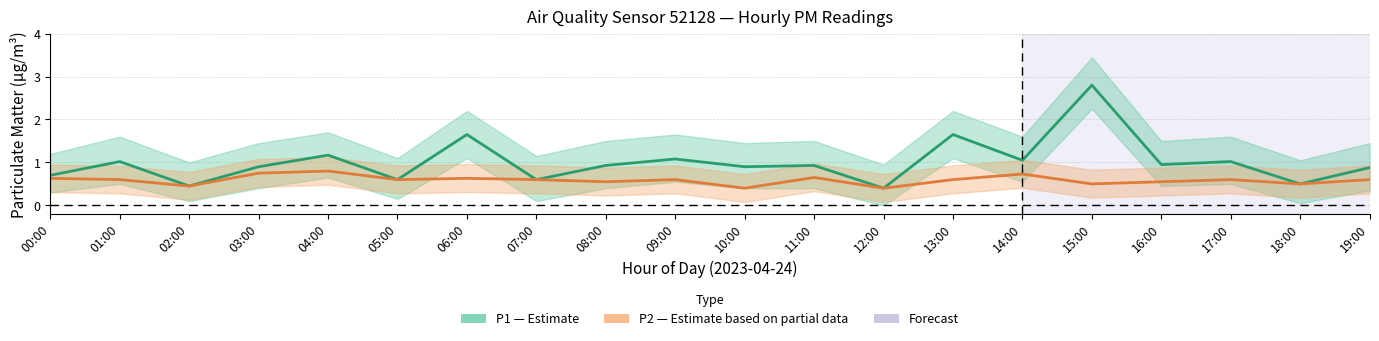

At which category does P2 mean reach its first local peak?

04:00